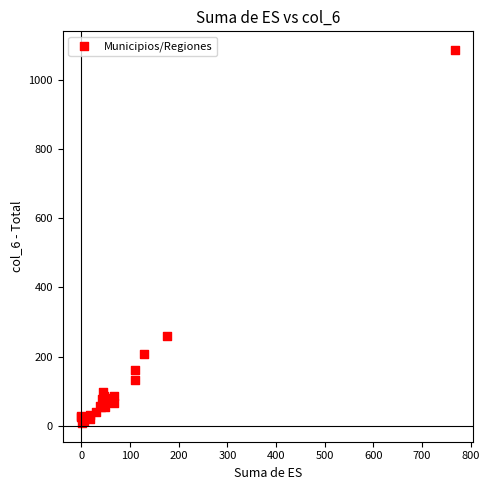

What Y value in the scatter plot is closest to 547?

261